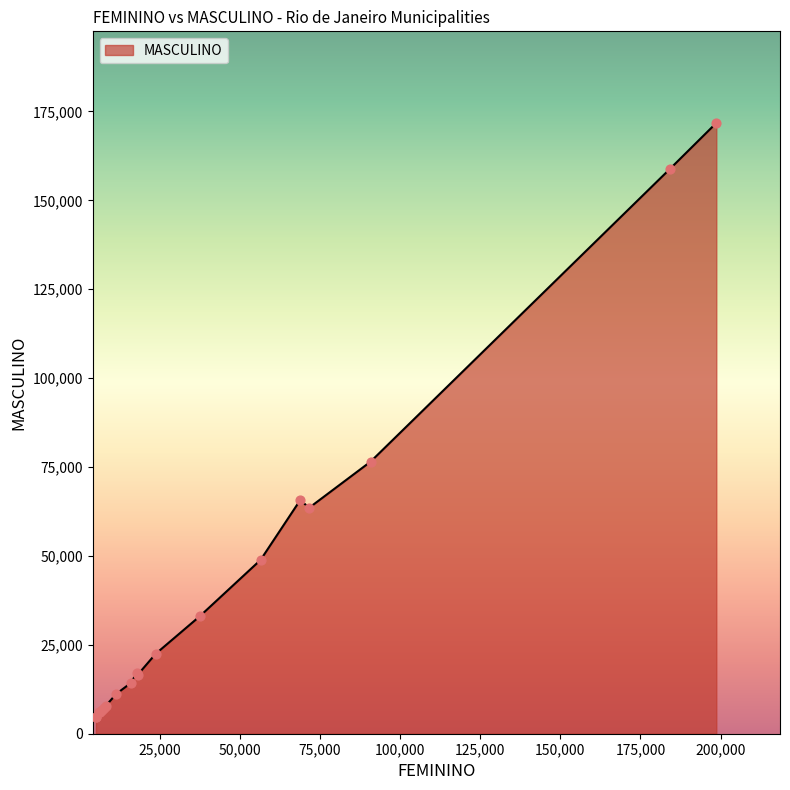

What is the difference between the maximum and minimum values?

167061